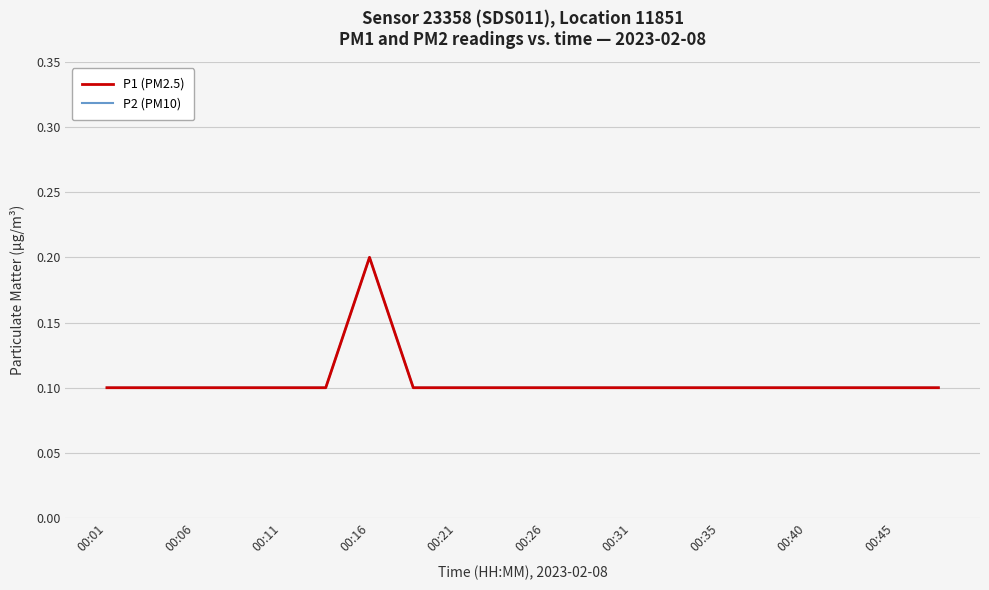

Does the chart display data point markers on the line(s)?

No